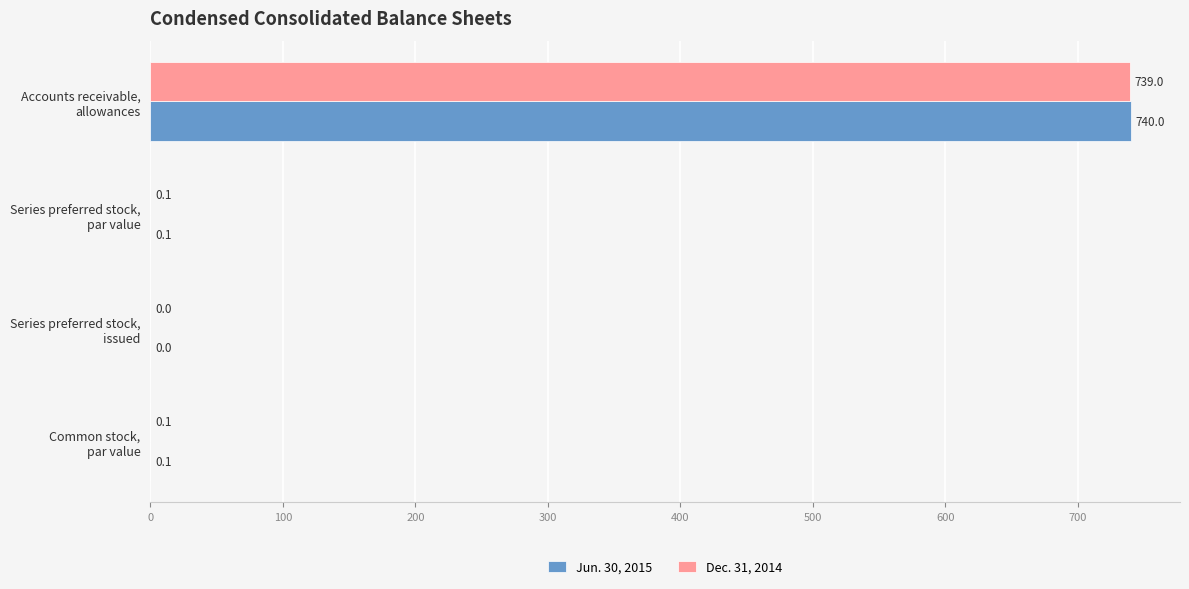

What is the sum of all Dec. 31, 2014 values?

739.2